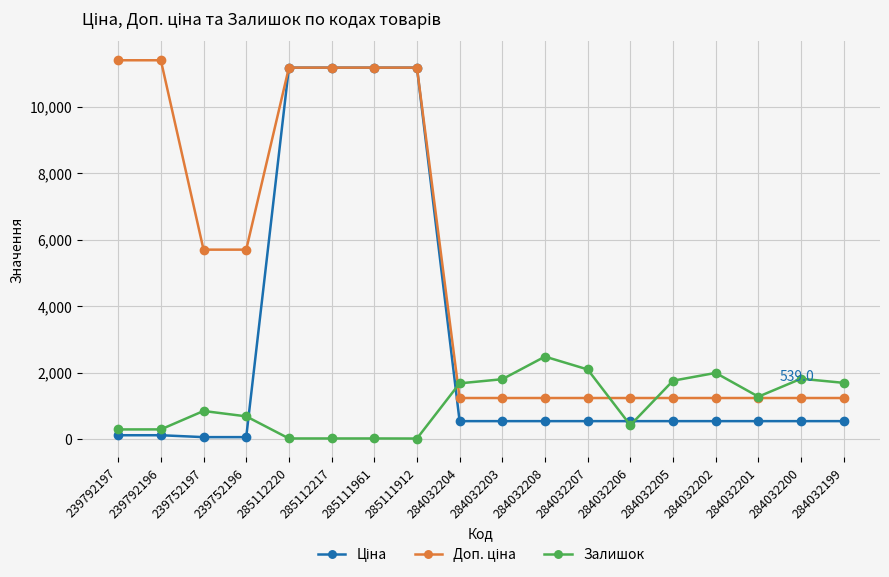

Is it true that Залишок equals 17.0 at 285112220?

True